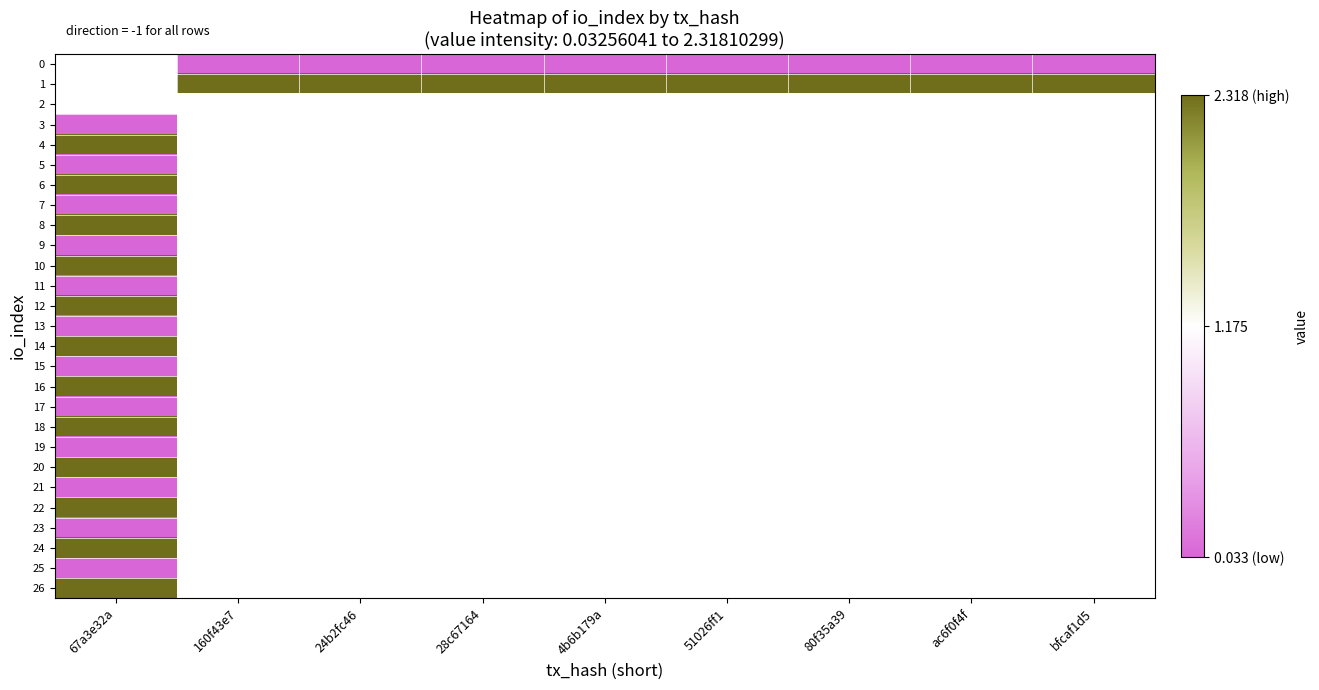

How many series are shown in this chart?

27